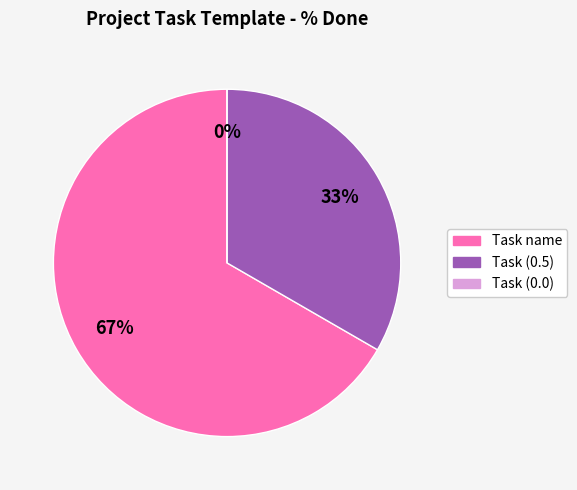

Count the number of slices in the pie.

3